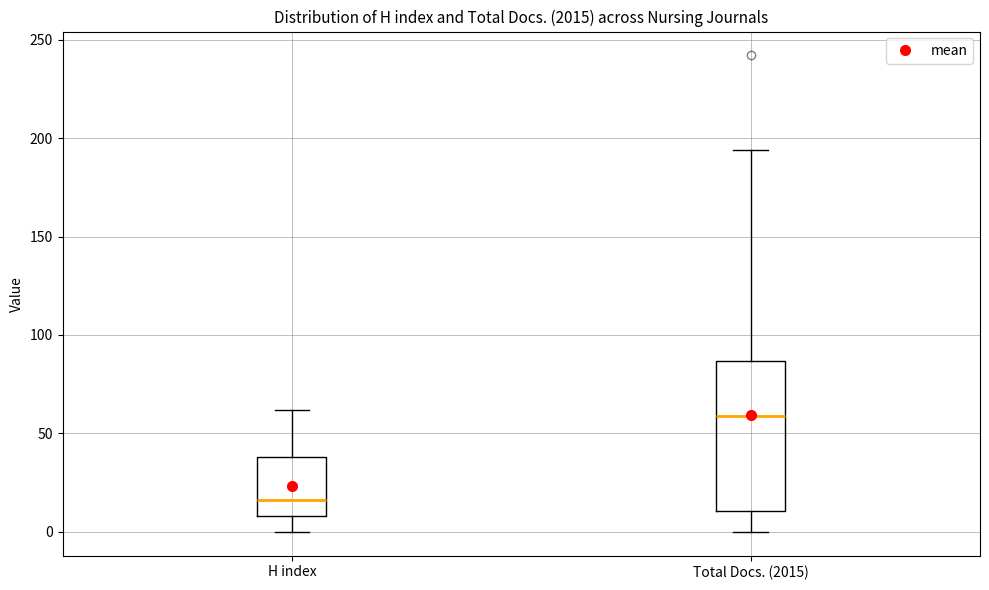

Reading left to right, transcribe this box plot: for each box, give where its median line is, the range the box spans, and where its two whiskers end, as read against the y-axis. The values are not printed on the chart, so give them approximately, as read against the axis.

H index: median 15, box 10 to 40, whiskers 0 to 60
Total Docs. (2015): median 60, box 10 to 85, whiskers 0 to 195